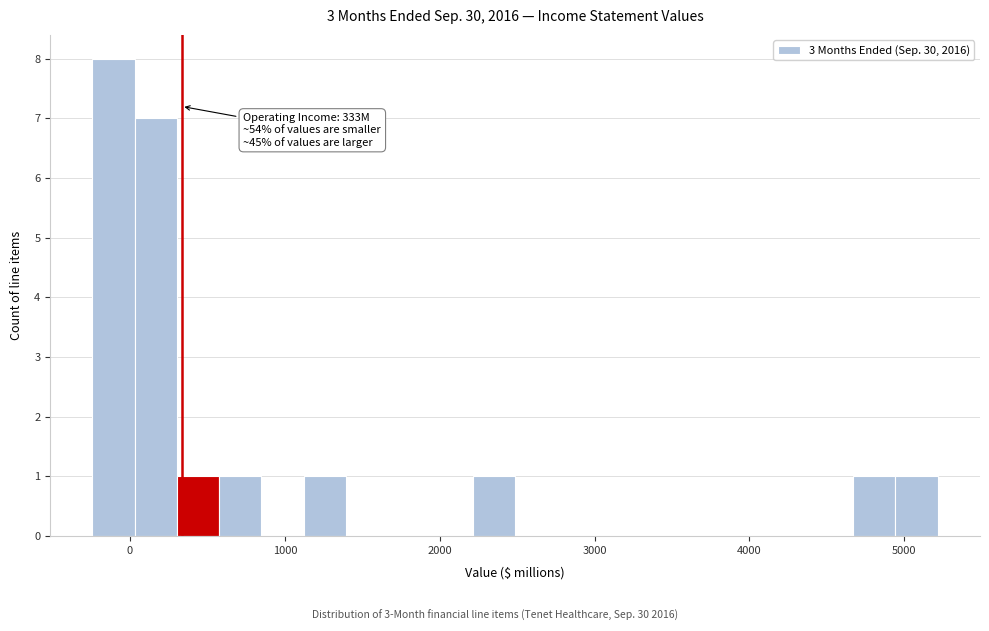

Read against the x-axis, roughly where is the centre of the tallest bar?

-100